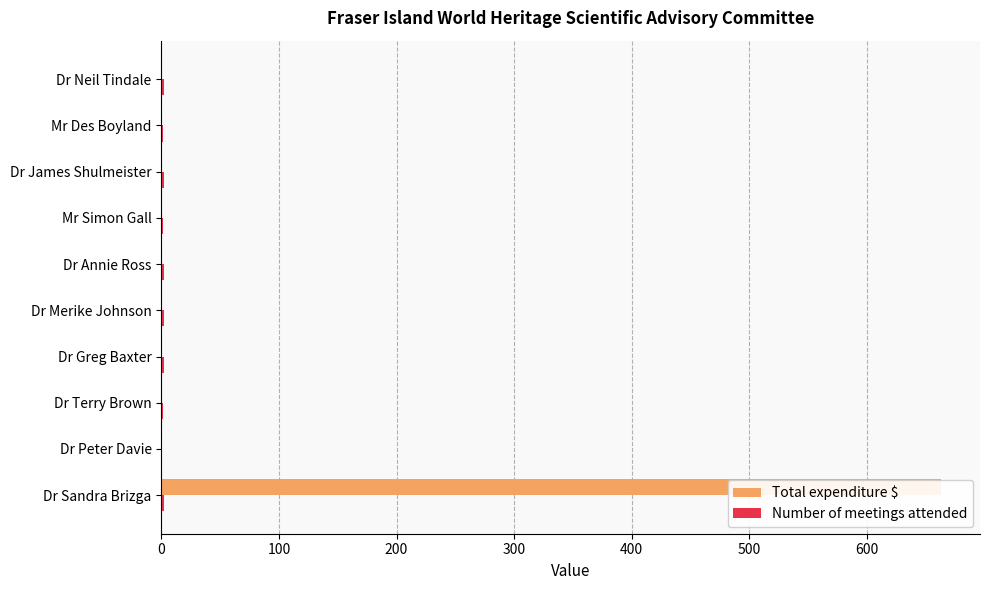

How many distinct data groups are displayed?

2